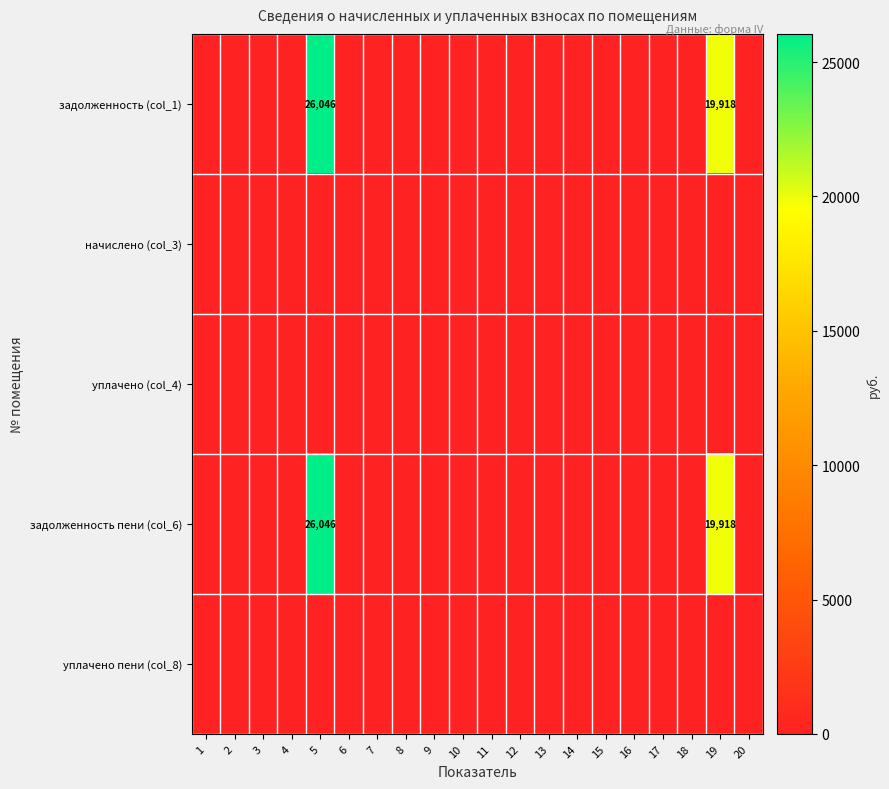

Which series has the largest total across all categories?

задолженность (col_1)